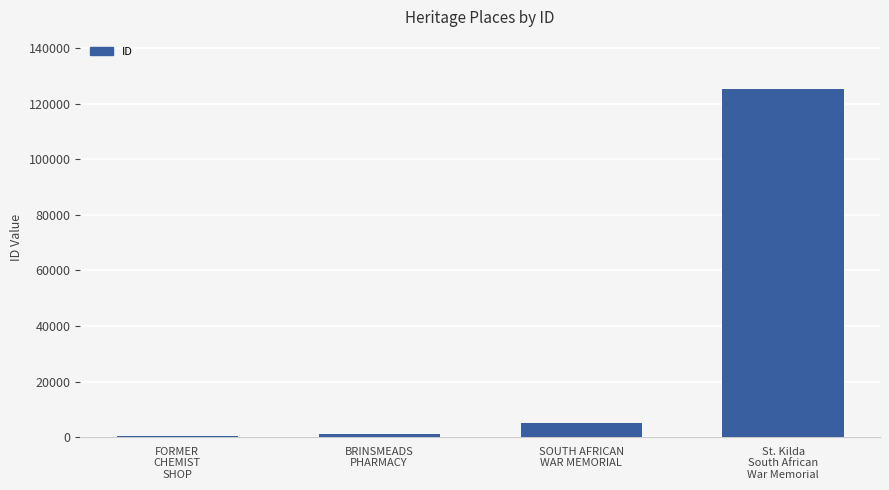

What is the difference between the maximum and minimum values?

124858